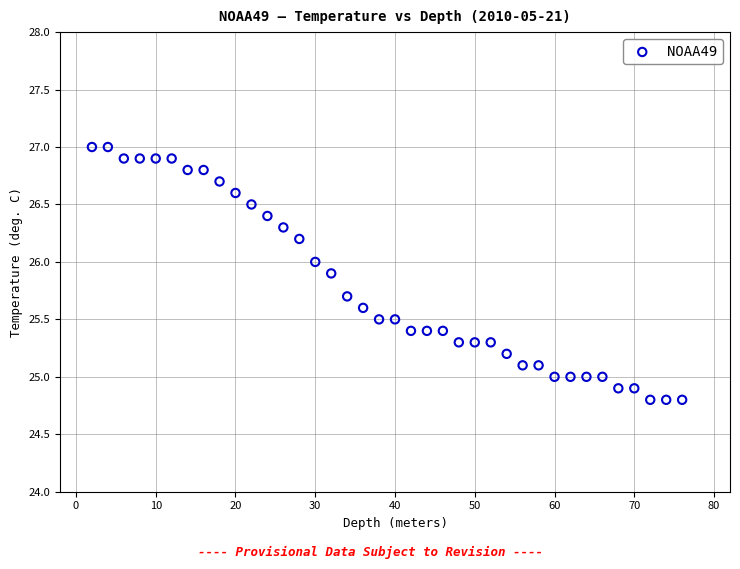

What is the range of X values (max minus min)?

74.0